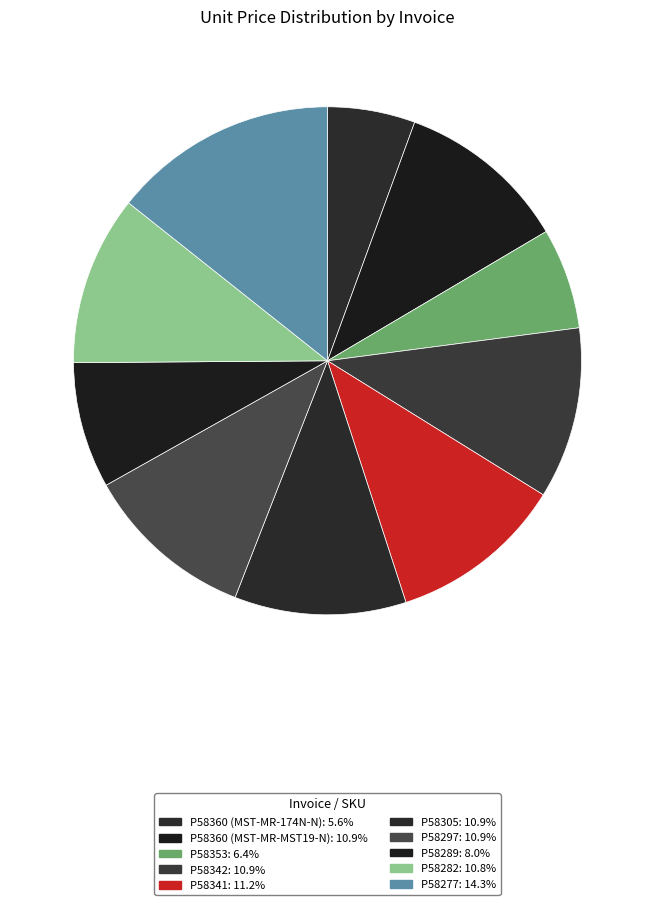

How many segments does this pie chart have?

10